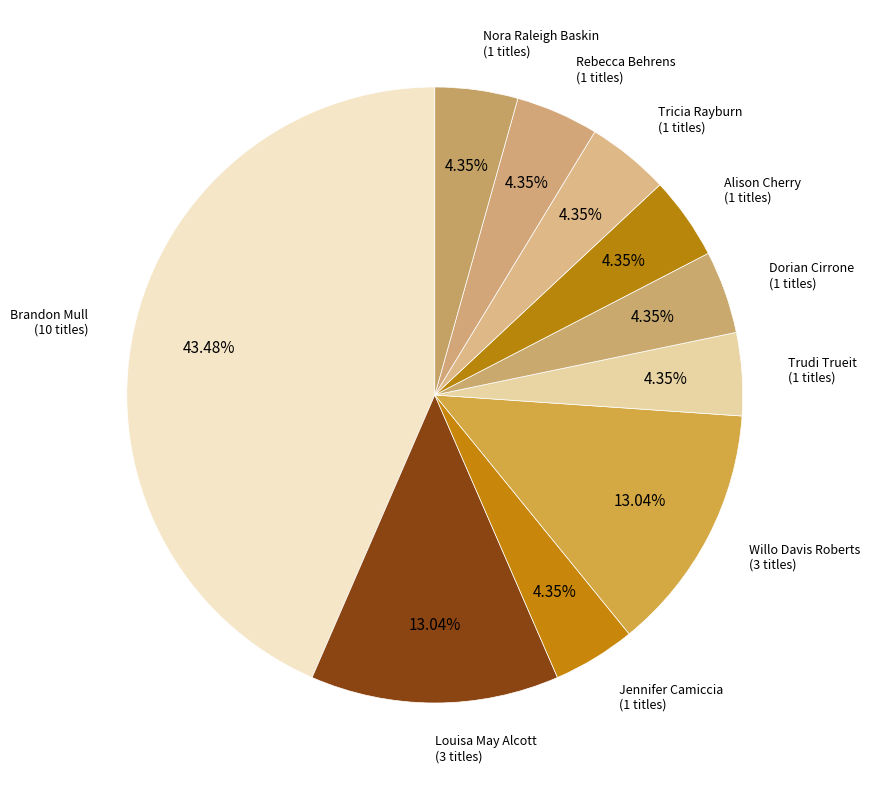

Is there any slice that represents more than half of the pie?

No